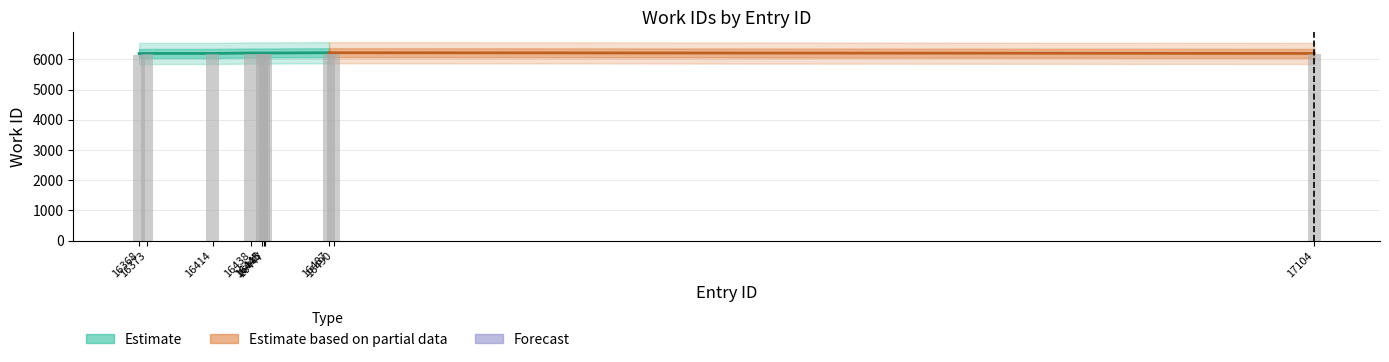

The chart shows a value of 1787.7 at 16490. True or false?

False